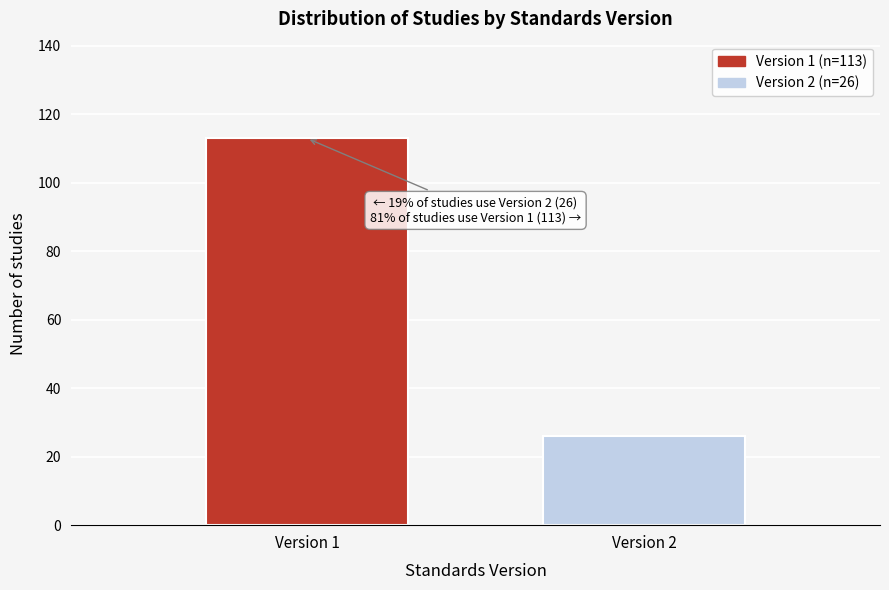

Reading left to right, what are all the values shown in this chart?

113	26